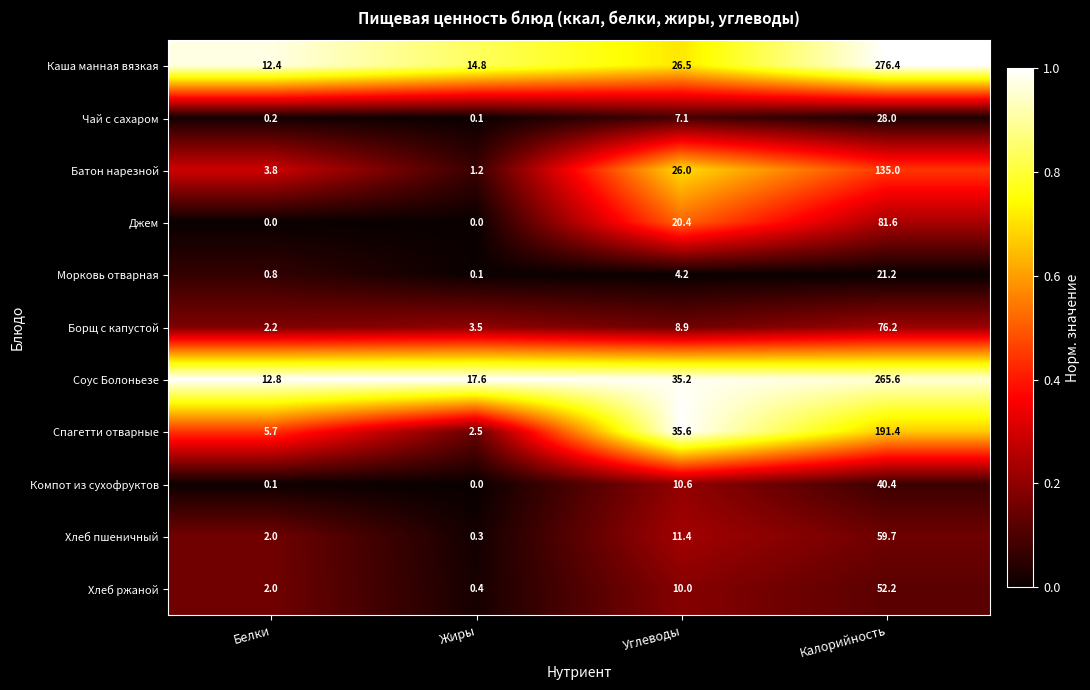

Which series has the widest spread of values?

Каша манная вязкая